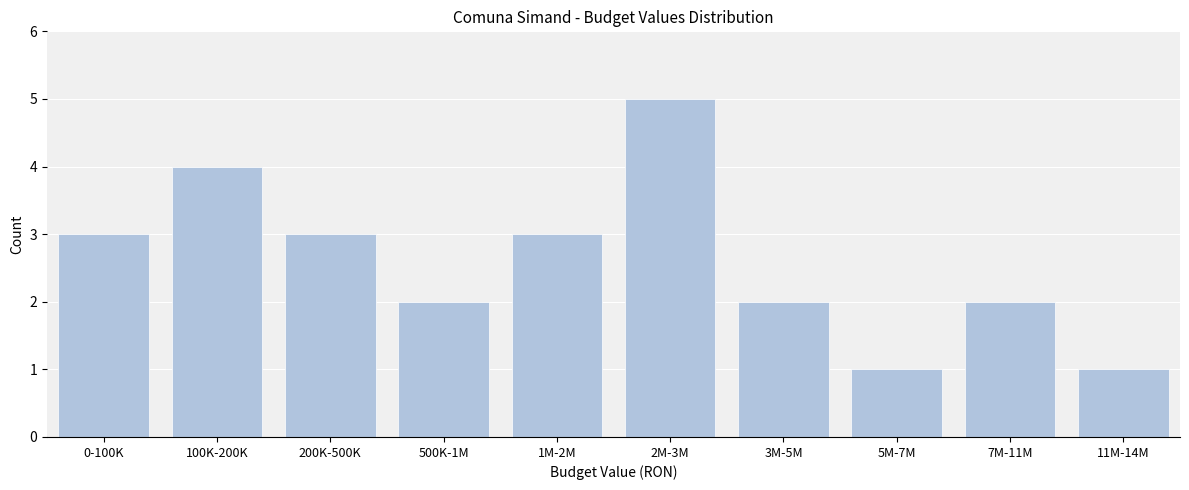

Reading left to right, transcribe all the data shown in this chart.

0-100K=3	100K-200K=4	200K-500K=3	500K-1M=2	1M-2M=3	2M-3M=5	3M-5M=2	5M-7M=1	7M-11M=2	11M-14M=1